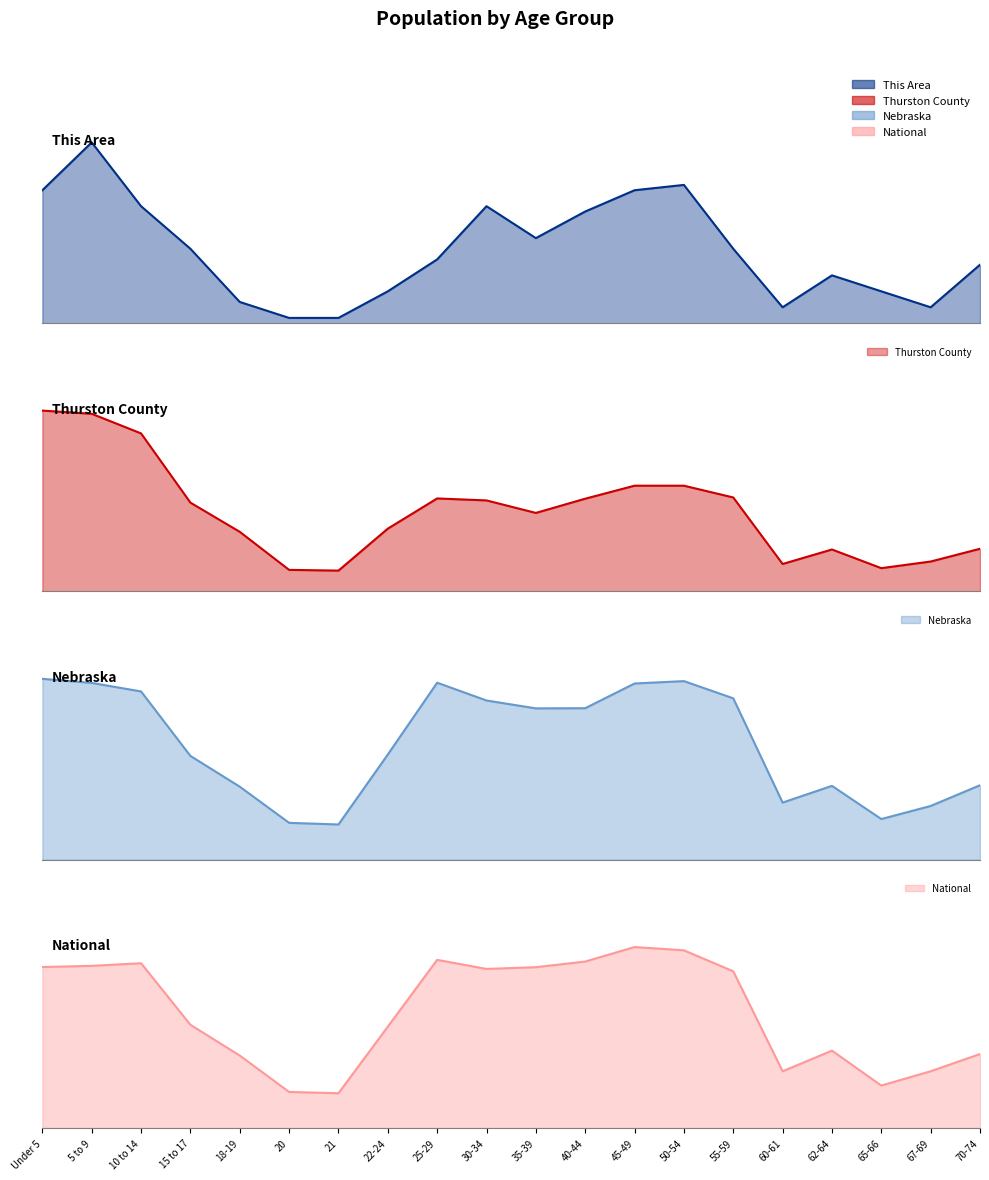

Which label corresponds to the smallest value in the chart?

20